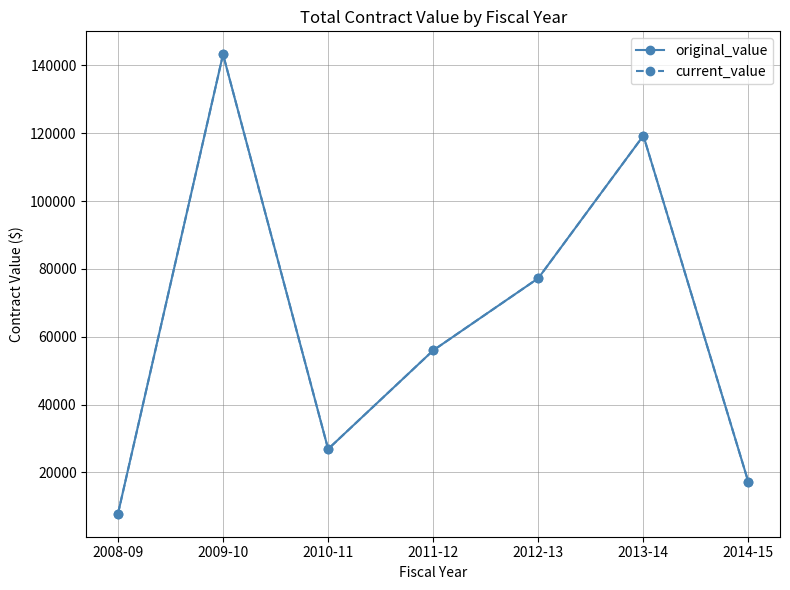

Is this an area chart (filled region under the line)?

No